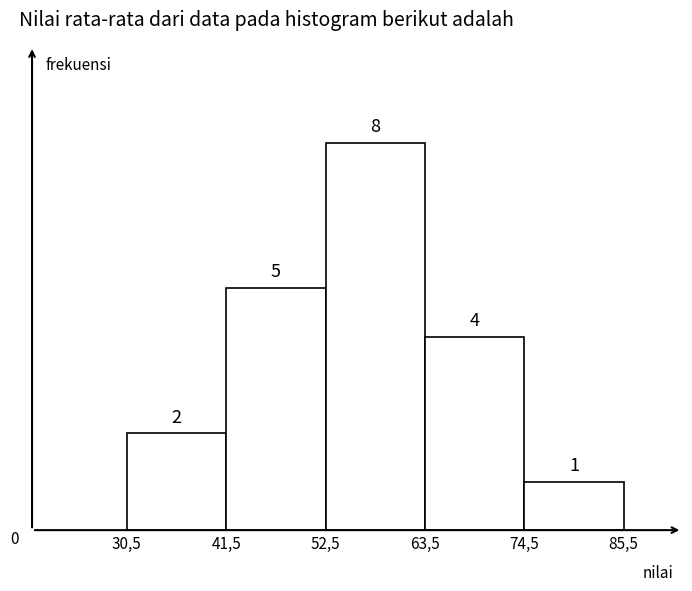

Reading right to left, what are all the values shown in this chart?

74,5=1	63,5=4	52,5=8	41,5=5	30,5=2